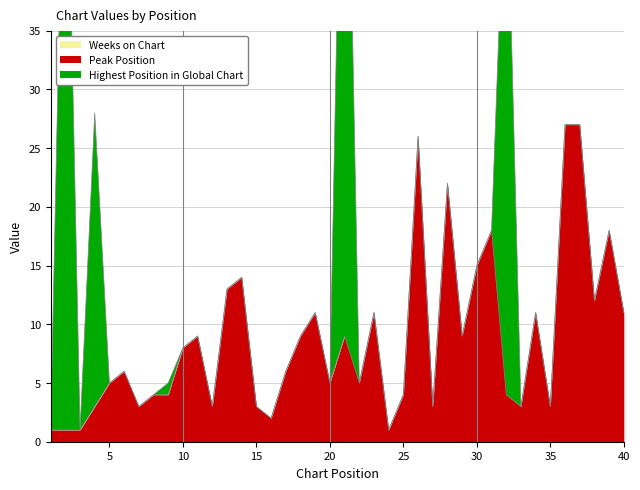

Reading left to right, list all the values displayed in this chart.

Peak Position: 1	1	1	3	5	6	3	4	4	8	9	3	13	14	3	2	6	9	11	5	9	5	11	1	4	26	3	22	9	15	18	4	3	11	3	27	27	12	18	11
Weeks on Chart: 0	0	0	0	0	0	0	0	0	0	0	0	0	0	0	0	0	0	0	0	0	0	0	0	0	0	0	0	0	0	0	0	0	0	0	0	0	0	0	0
Highest Position in Global Chart: 0	60	0	25	0	0	0	0	1	0	0	0	0	0	0	0	0	0	0	0	61	0	0	0	0	0	0	0	0	0	0	48	0	0	0	0	0	0	0	0